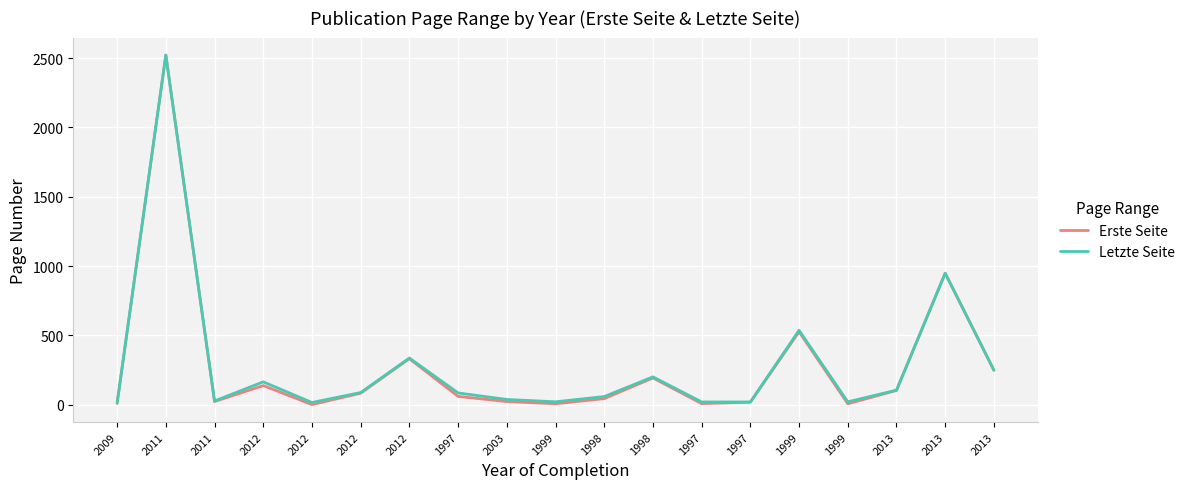

How many lines are shown in the chart?

2